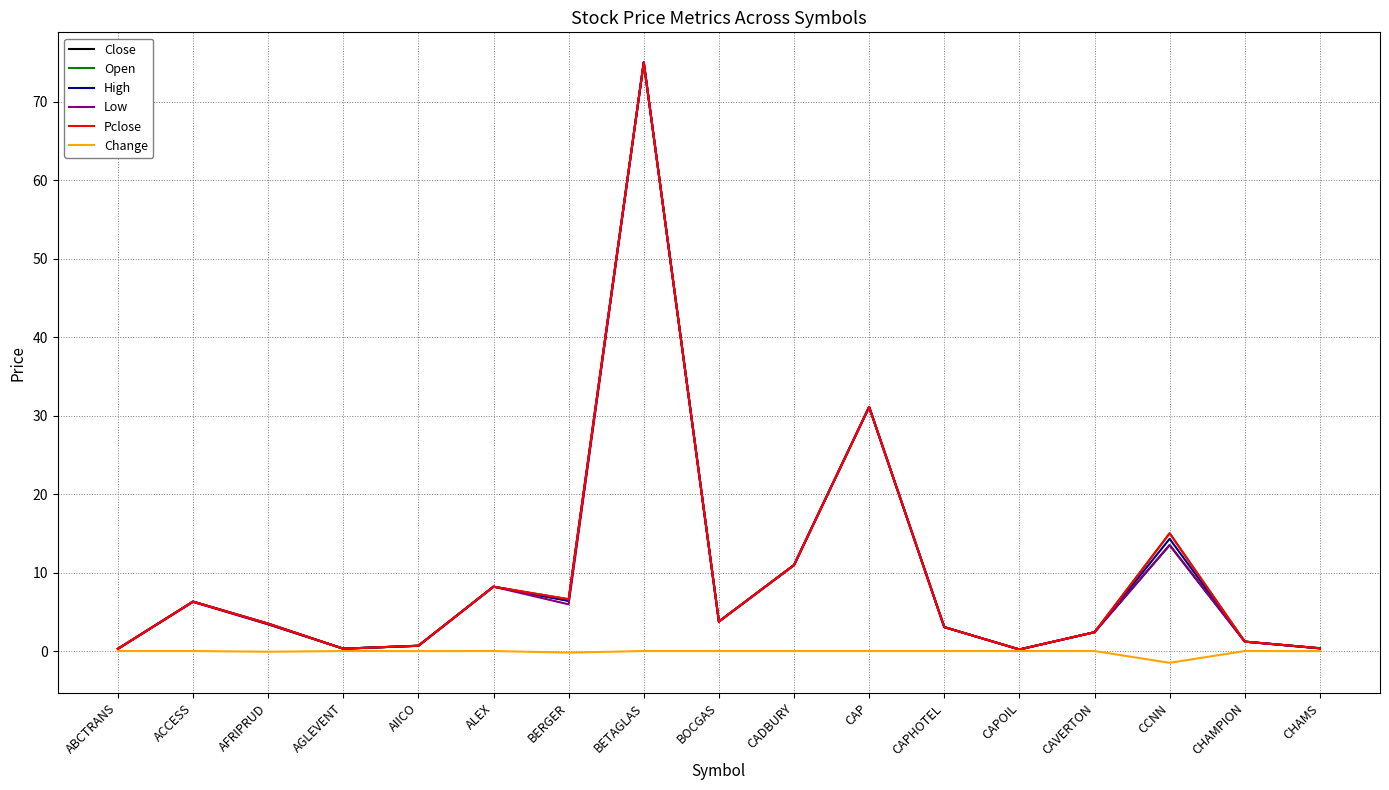

At ACCESS, list the series in order from smallest to largest.

Change, Low, Close, Open, High, Pclose